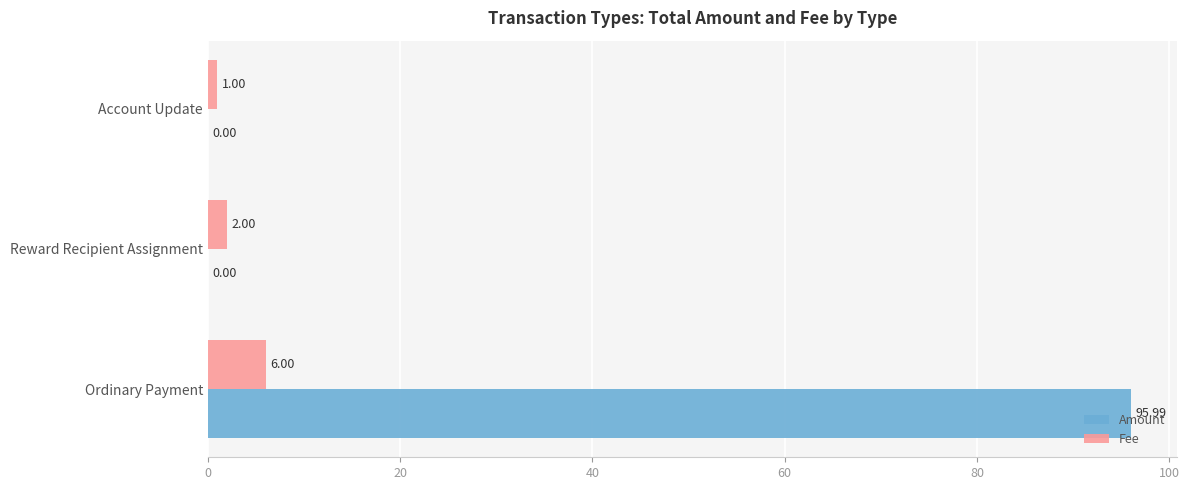

What is the total value across all series at Ordinary Payment?

102.0